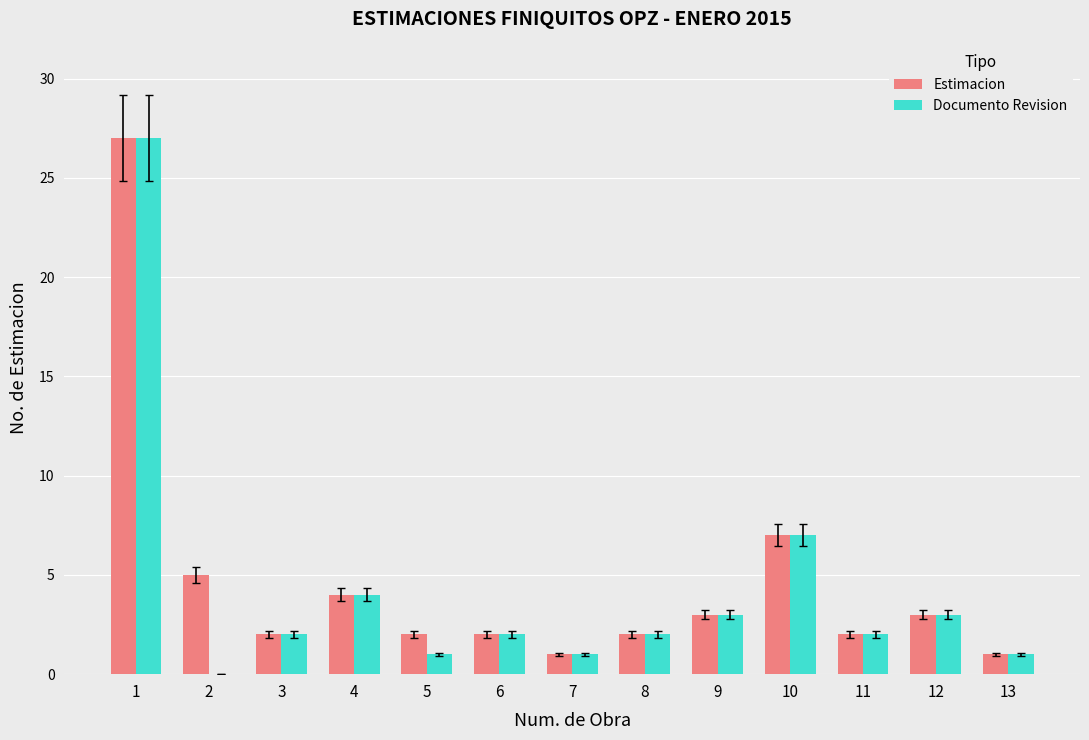

Which series has the largest range (max minus min)?

Documento Revision